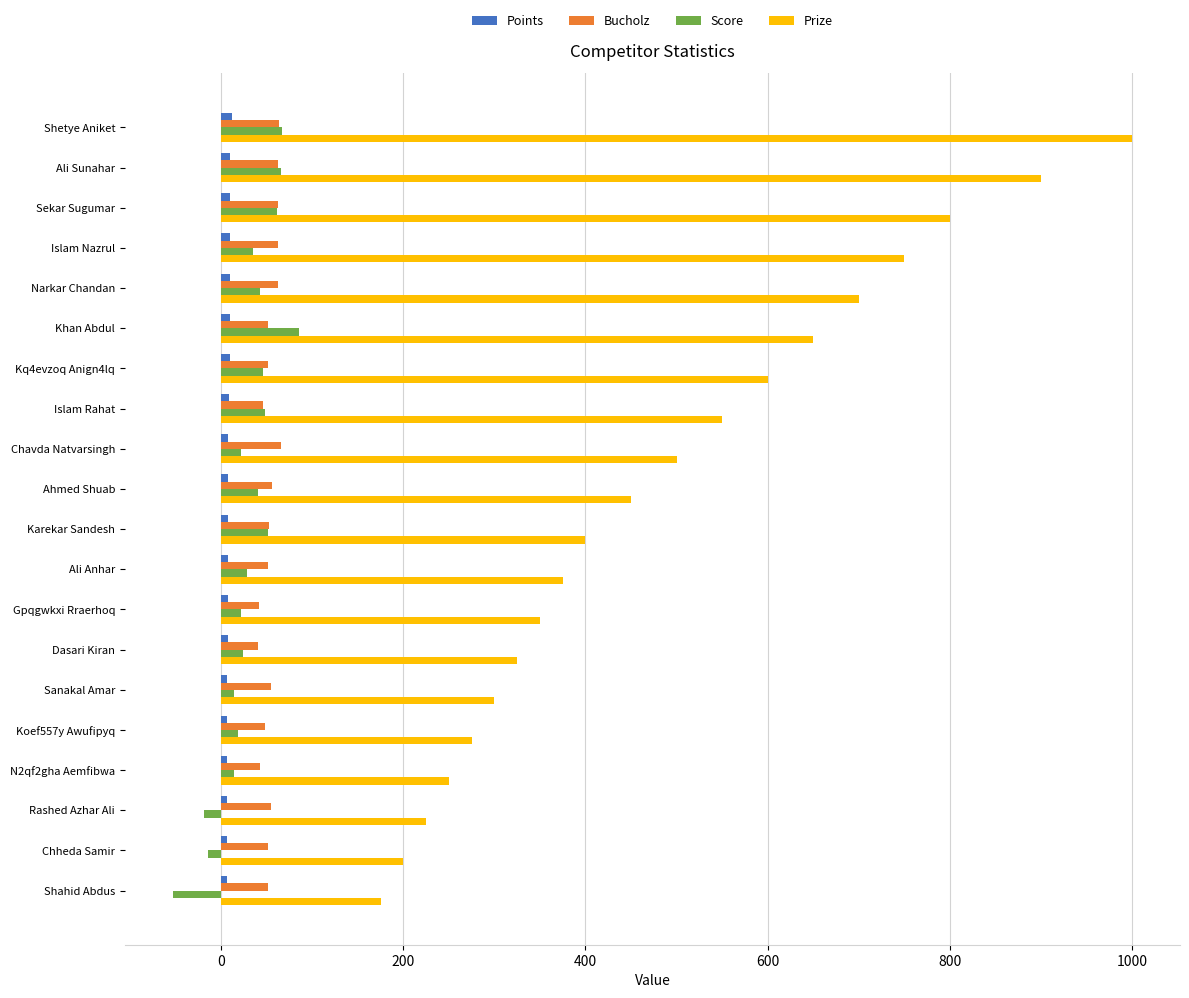

Which series changed the most between Shetye Aniket and Narkar Chandan?

Prize